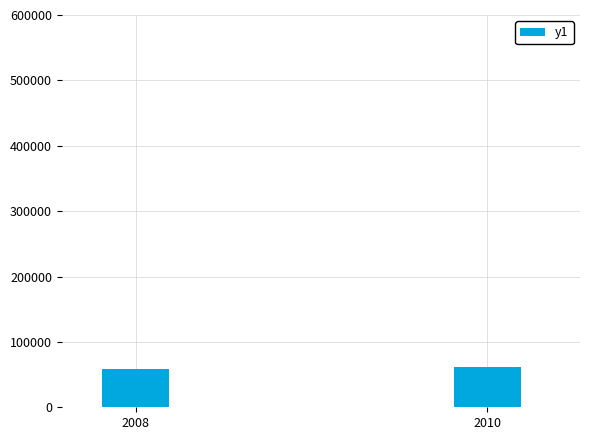

What is the value of the 1st bar from the left?

58836